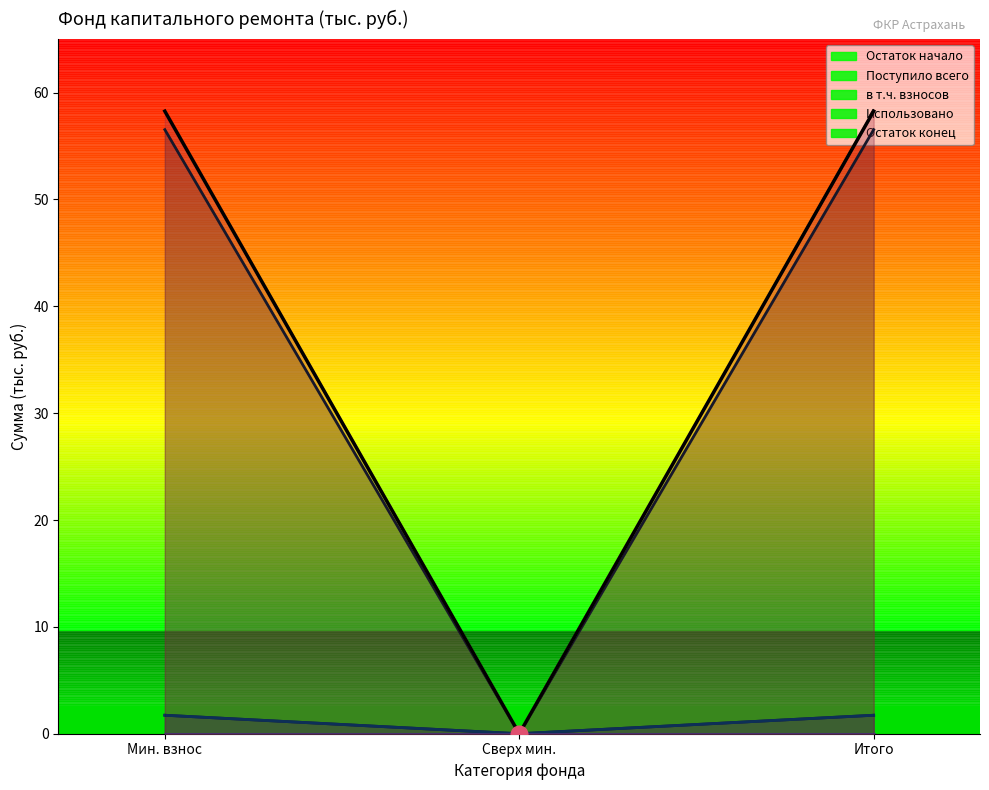

How many lines are shown in the chart?

4